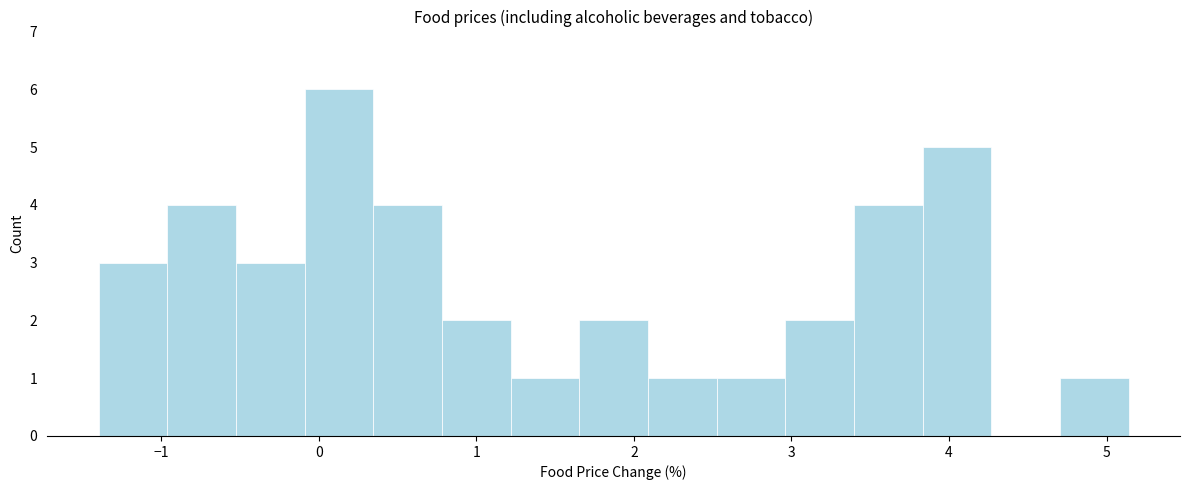

Over which range of the x-axis is the bar tallest?

-0.1 to 0.3